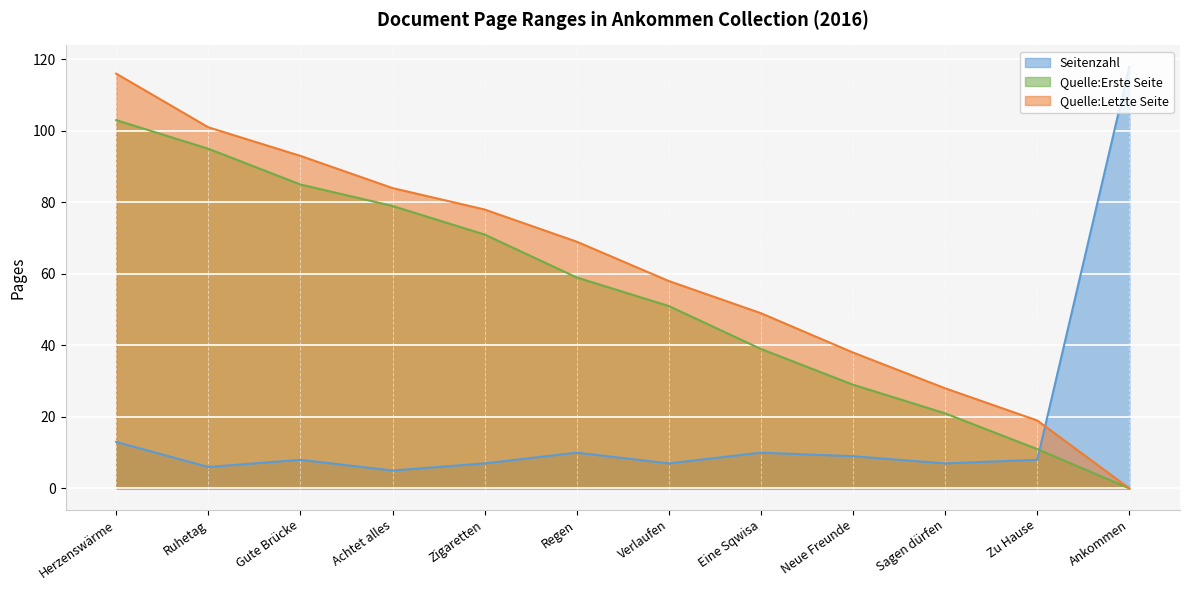

True or false: Quelle:Letzte Seite has a value of 90 at Verlaufen.

False